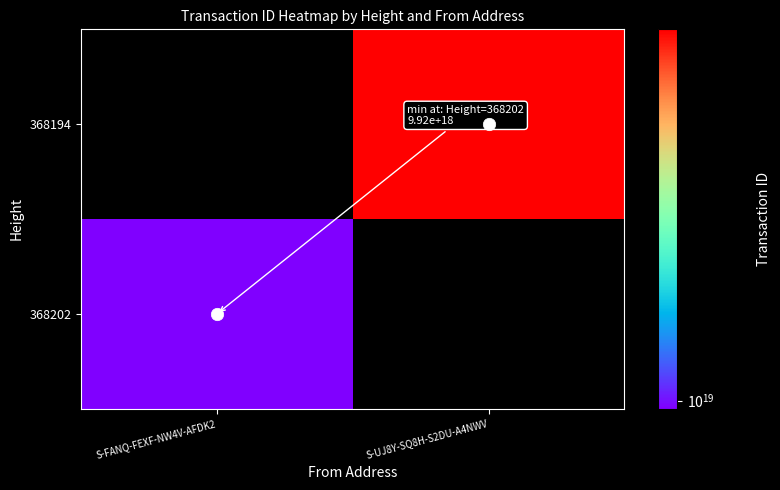

True or false: 368202 has a value of 6524194541684235264.0 at S-FANQ-FEXF-NW4V-AFDK2.

False